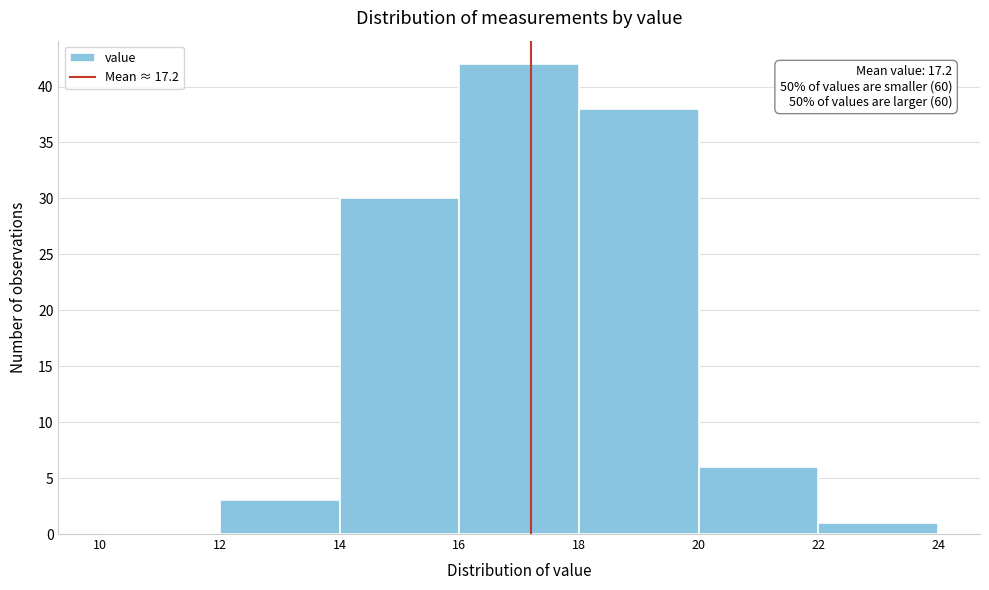

Over which range of the x-axis is the bar tallest?

16 to 18